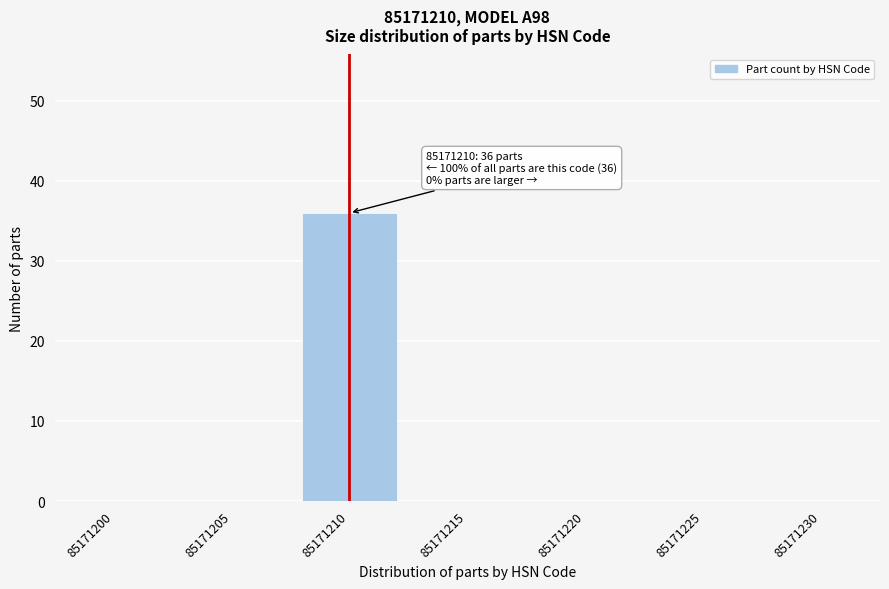

Reading left to right, list all the values displayed in this chart.

85171200=0	85171205=0	85171210=36	85171215=0	85171220=0	85171225=0	85171230=0